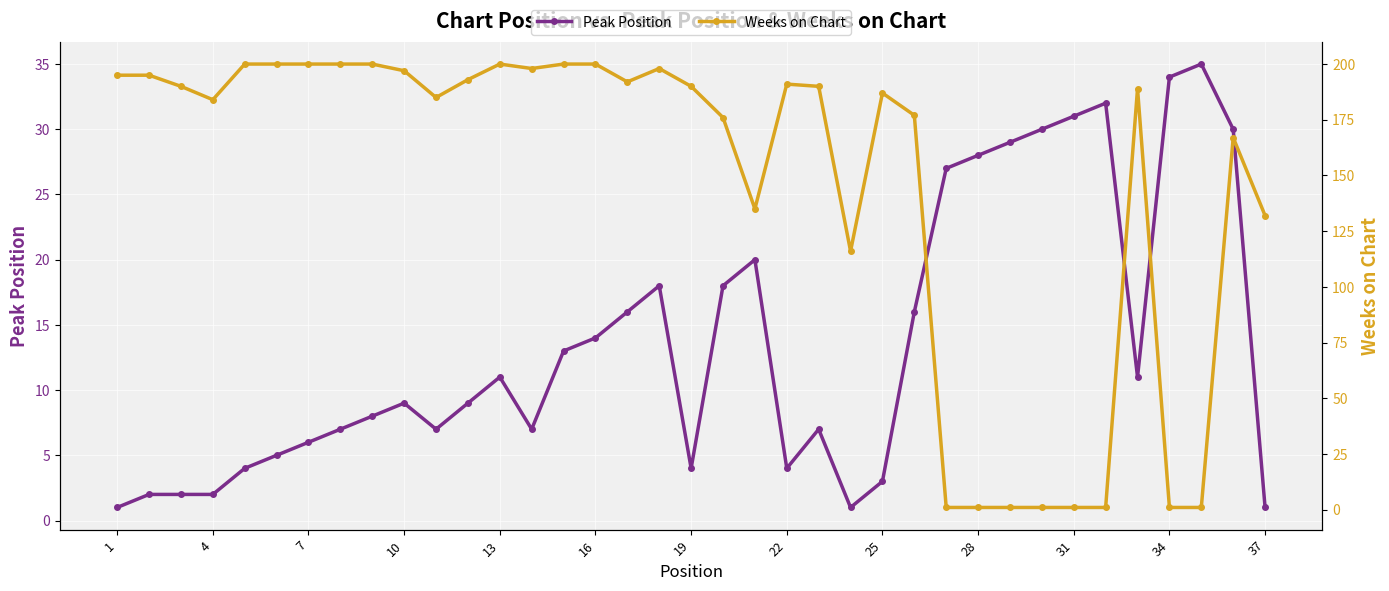

True or false: Peak Position has more than 2 interior local peaks.

True